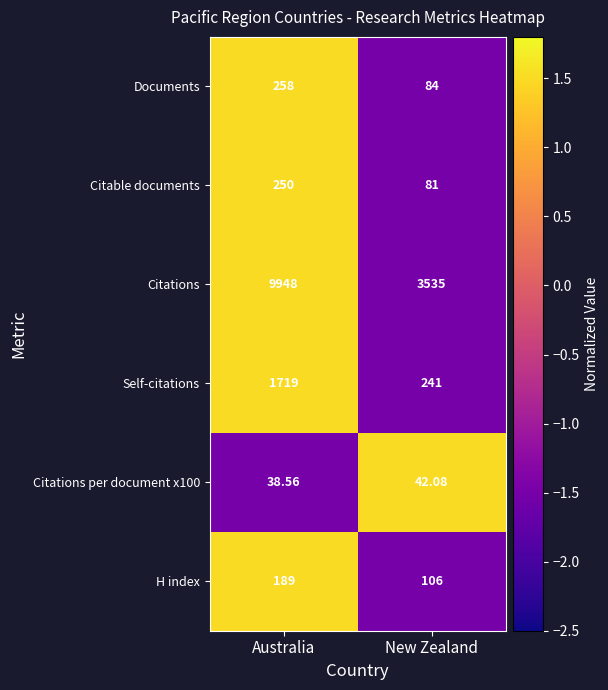

At which category is the sum across all series the highest?

Australia